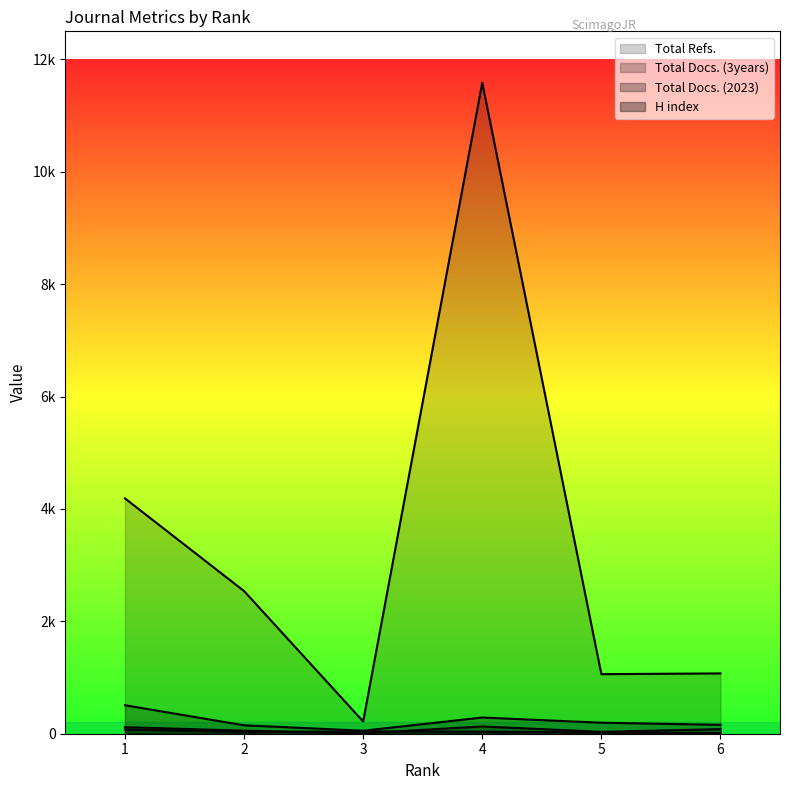

Which series ends up on top after the final intersection of Total Docs. (2023) and H index?

Total Docs. (2023)